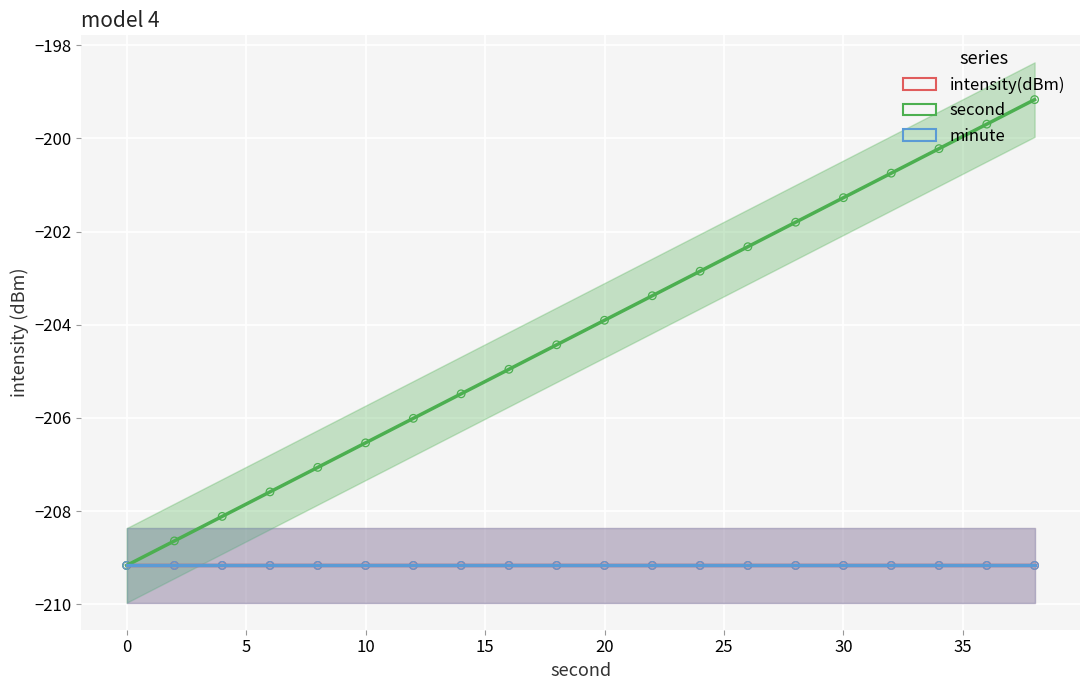

Which series has the largest Y range (max minus min)?

second